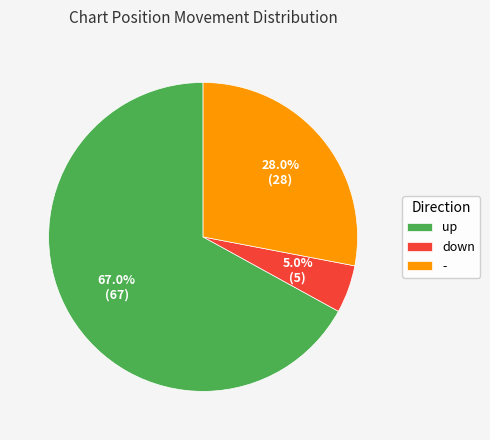

What is the ratio of the value at up to the value at down?

13.4